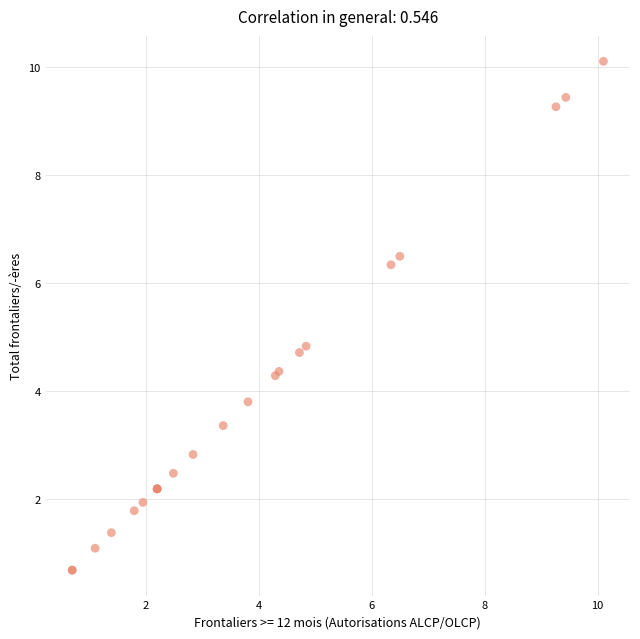

What Y value in the scatter plot is closest to 5?

4.8